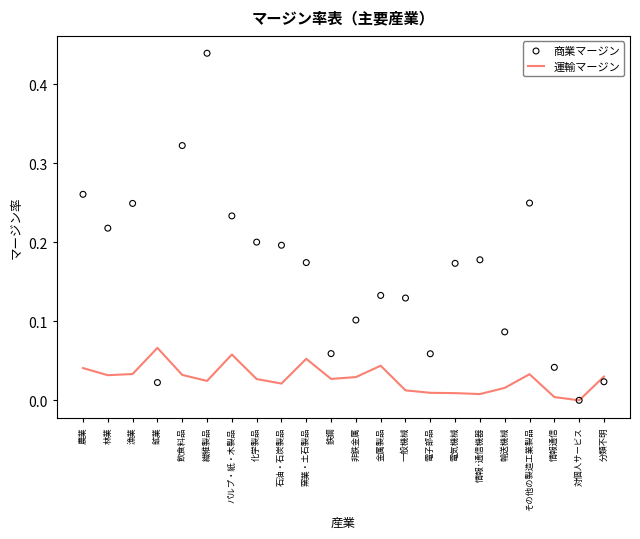

At how many categories does at least one series exceed 0?

22